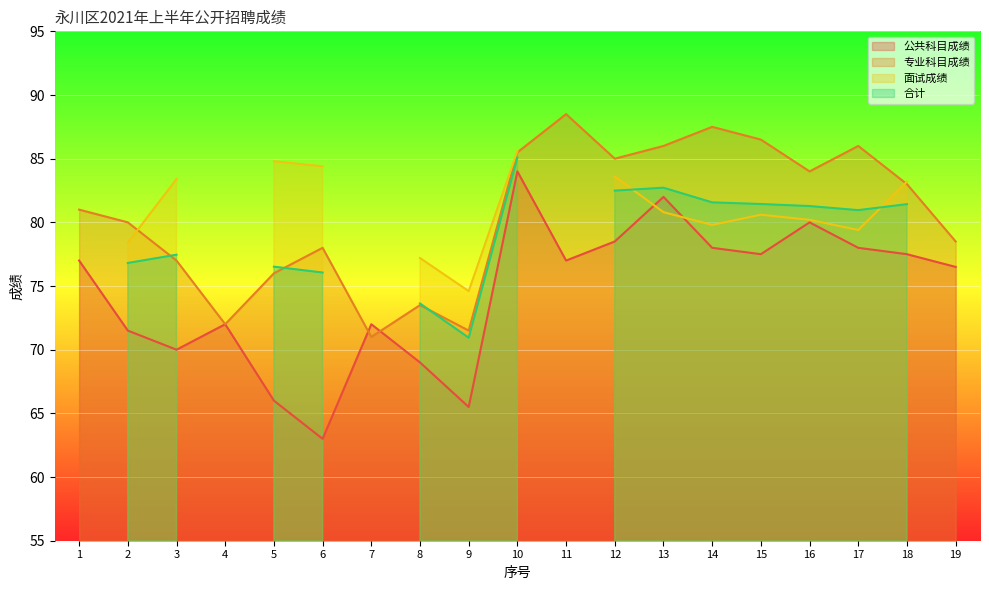

What is the approximate value of 公共科目成绩 at 19?

76.5